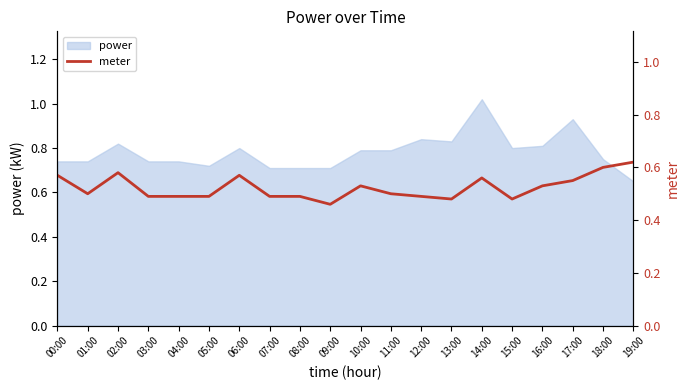

Does the chart display data point markers on the line(s)?

No